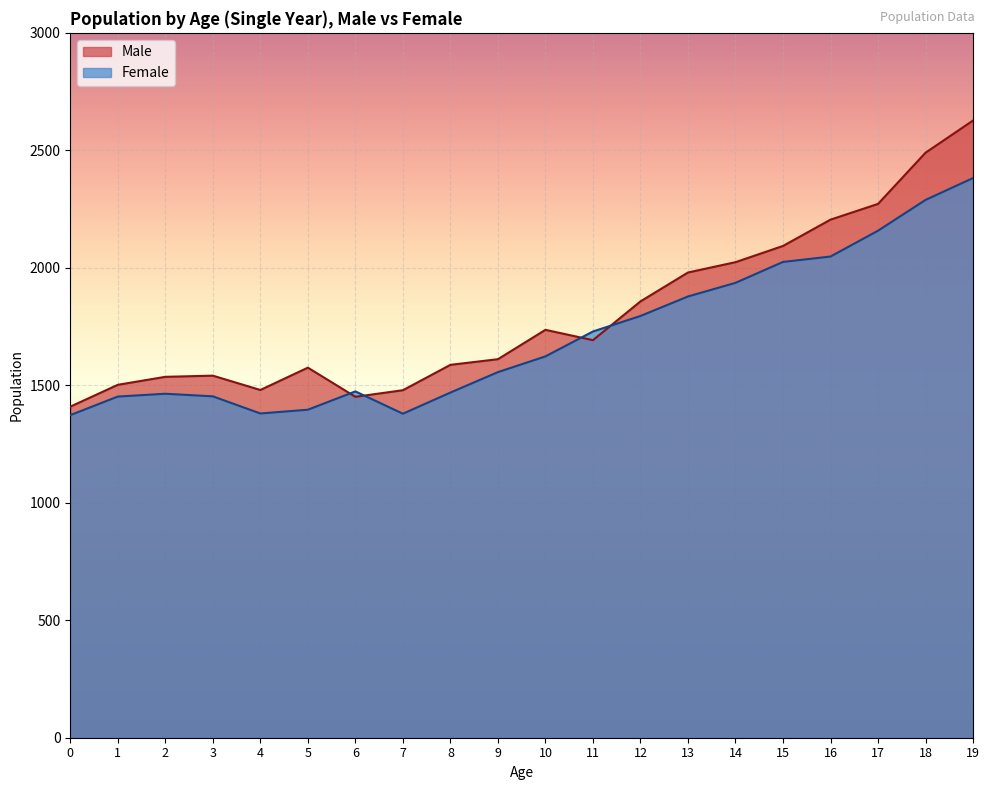

Is the value of Female at 17 greater than the value of Male at 0?

Yes